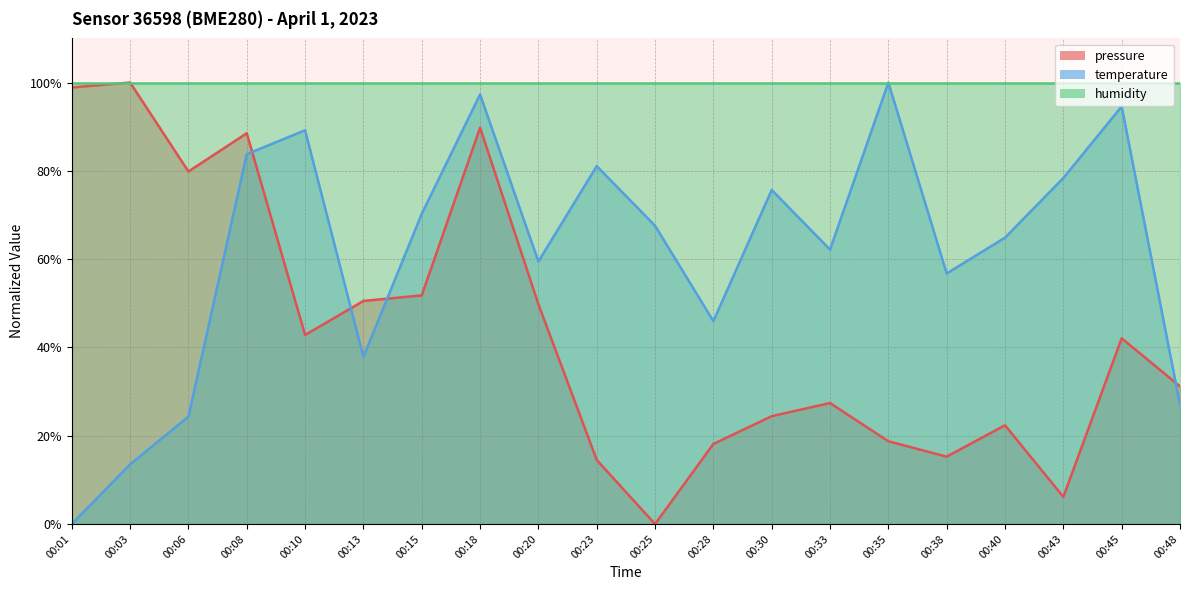

List the labels in order of temperature value, smallest first.

00:01, 00:03, 00:06, 00:48, 00:13, 00:28, 00:38, 00:20, 00:33, 00:40, 00:25, 00:15, 00:30, 00:43, 00:23, 00:08, 00:10, 00:45, 00:18, 00:35